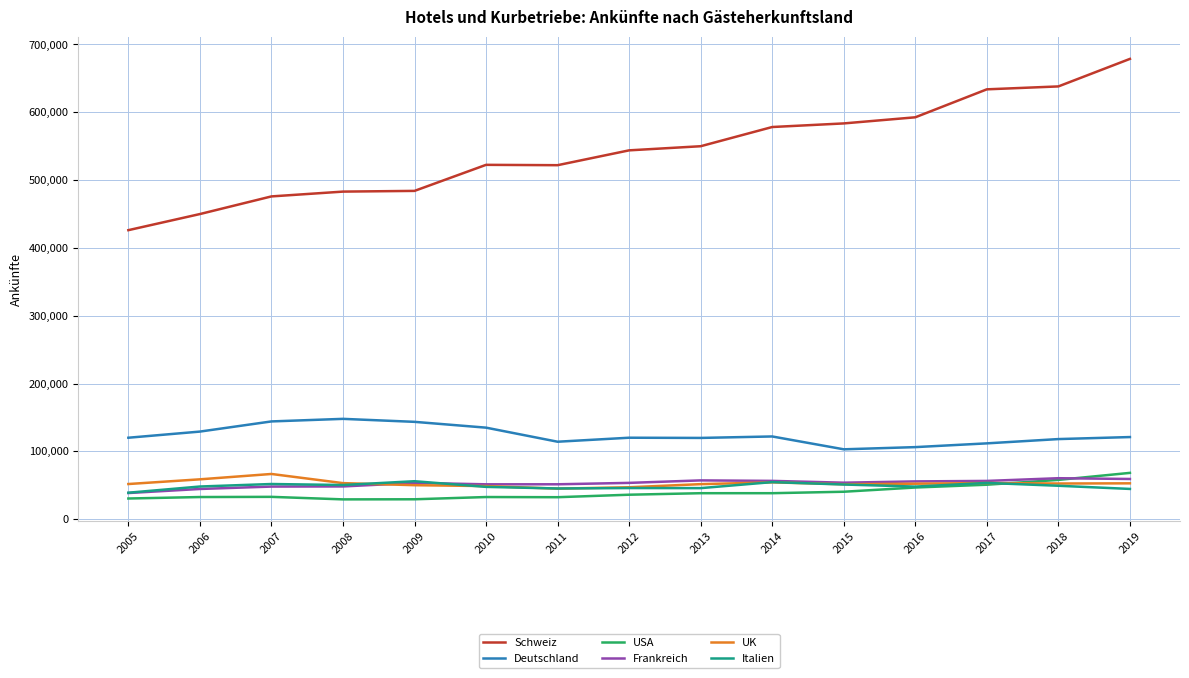

Which series has the largest range (max minus min)?

Schweiz